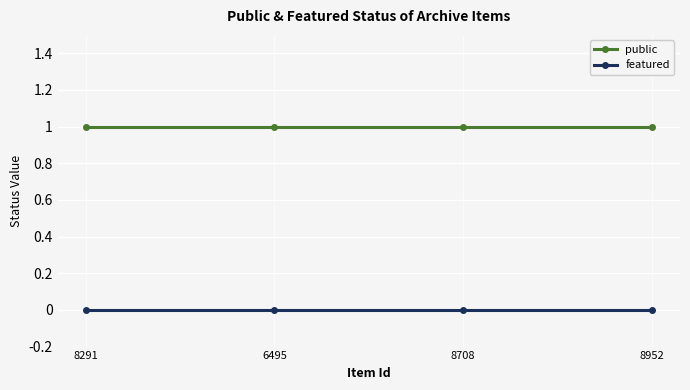

How many categories are shown in the chart?

4